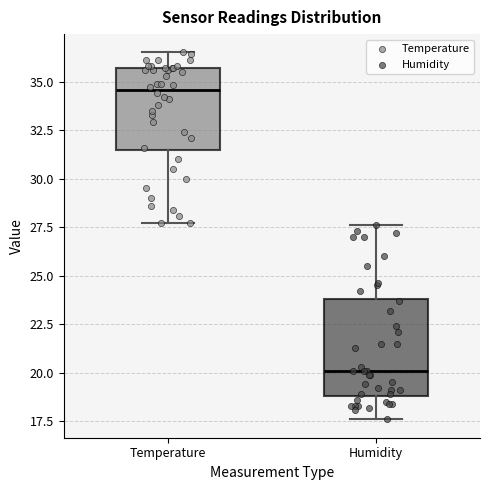

Reading left to right, transcribe this box plot: for each box, give where its median line is, the range the box spans, and where its two whiskers end, as read against the y-axis. The values are not printed on the chart, so give them approximately, as read against the axis.

Temperature: median 34.5, box 31.5 to 35.5, whiskers 27.5 to 36.5
Humidity: median 20.0, box 19.0 to 24.0, whiskers 17.5 to 27.5